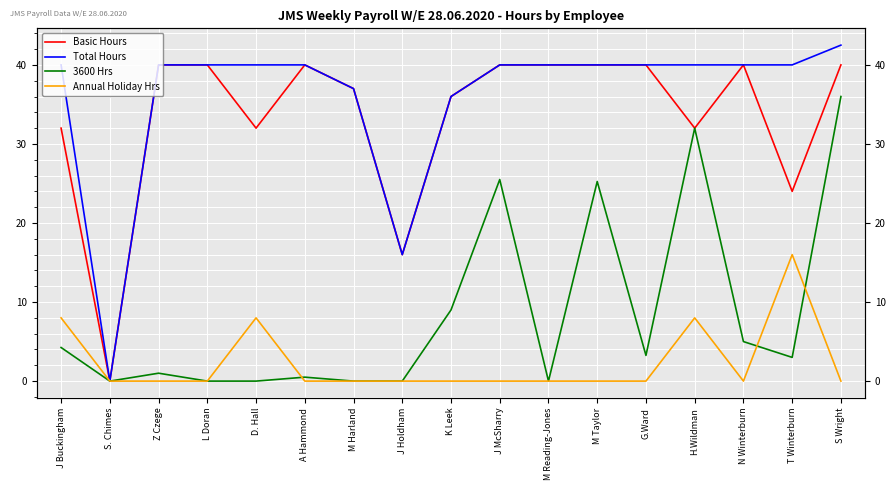

What is the maximum value shown in the chart?

42.5